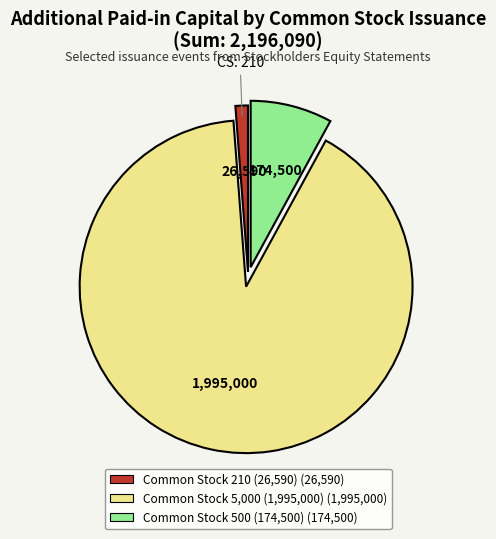

Does any single category account for the majority?

Yes